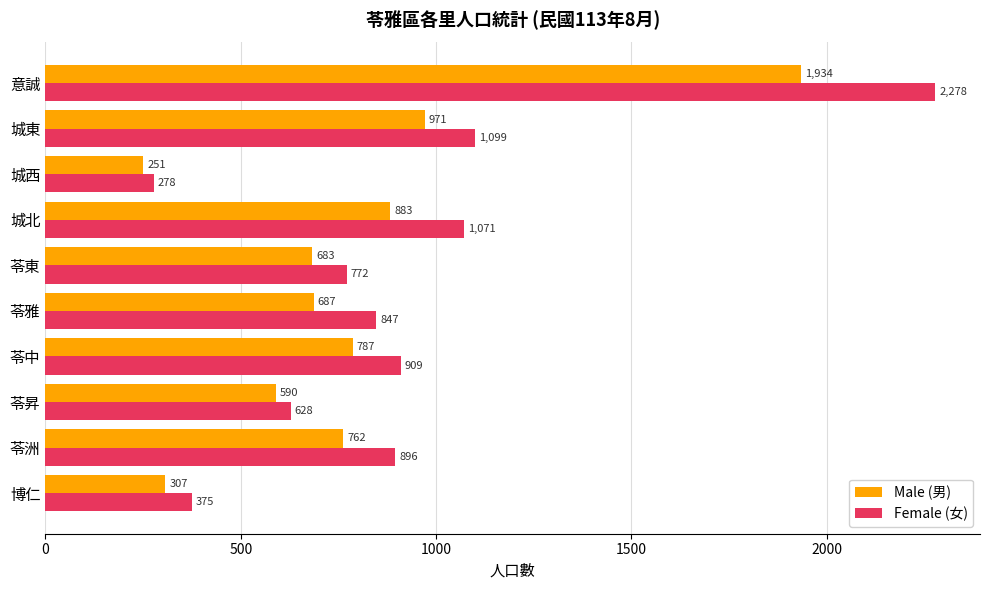

What is the difference between the maximum and second lowest values in the Female (女) series?

1903